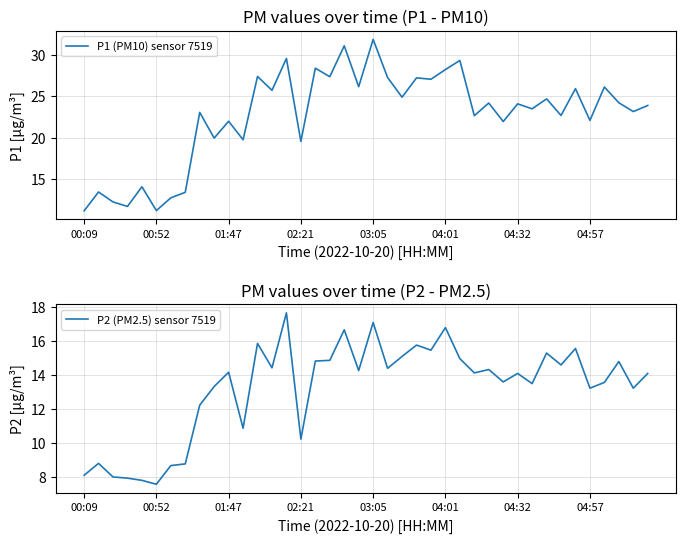

What is the lowest value of the P1 (PM10) sensor 7519 series?

11.2